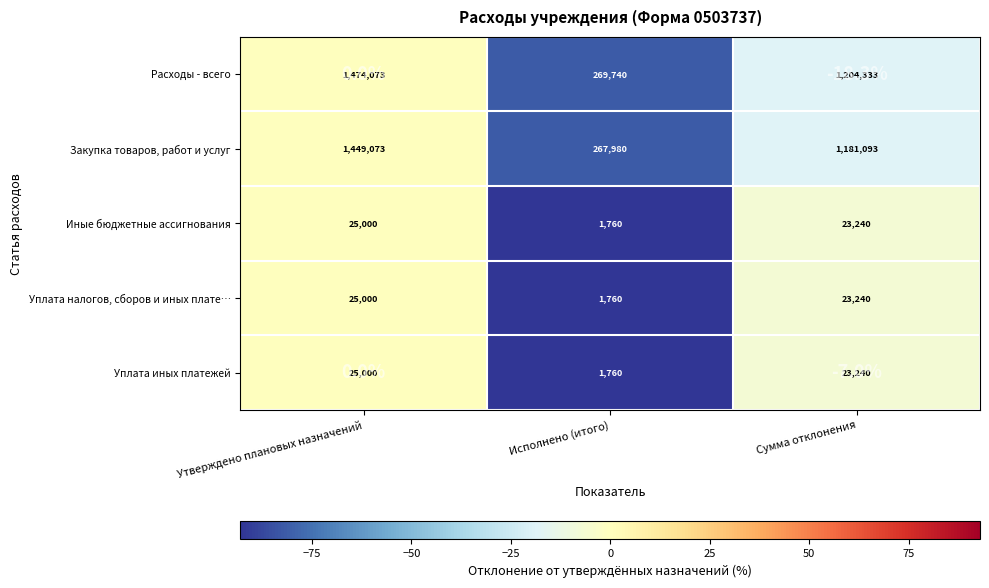

List the series in order of their peak value, lowest first.

Расходы - всего, Закупка товаров, работ и услуг, Иные бюджетные ассигнования, Уплата налогов, сборов и иных плате…, Уплата иных платежей